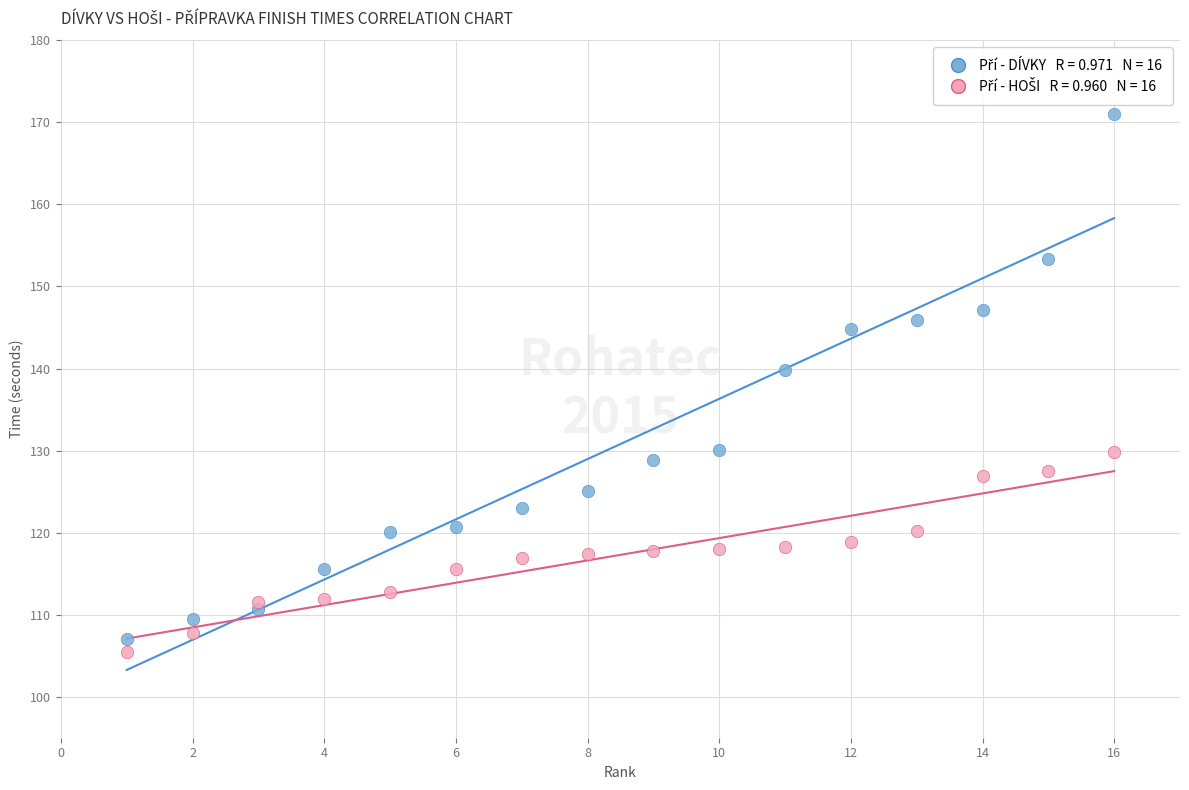

Across all series, what Y value is closest to 138?

139.8